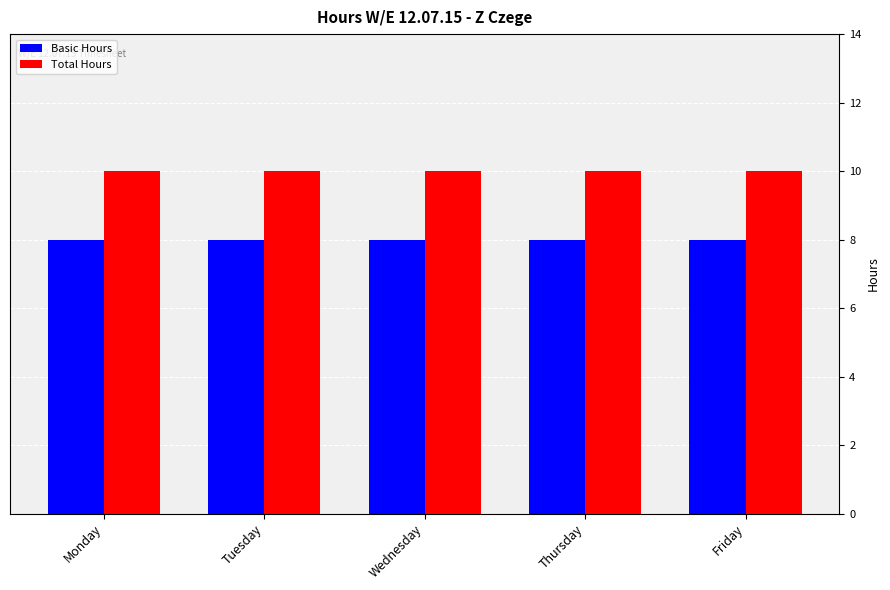

What is the total value across all series at Wednesday?

18